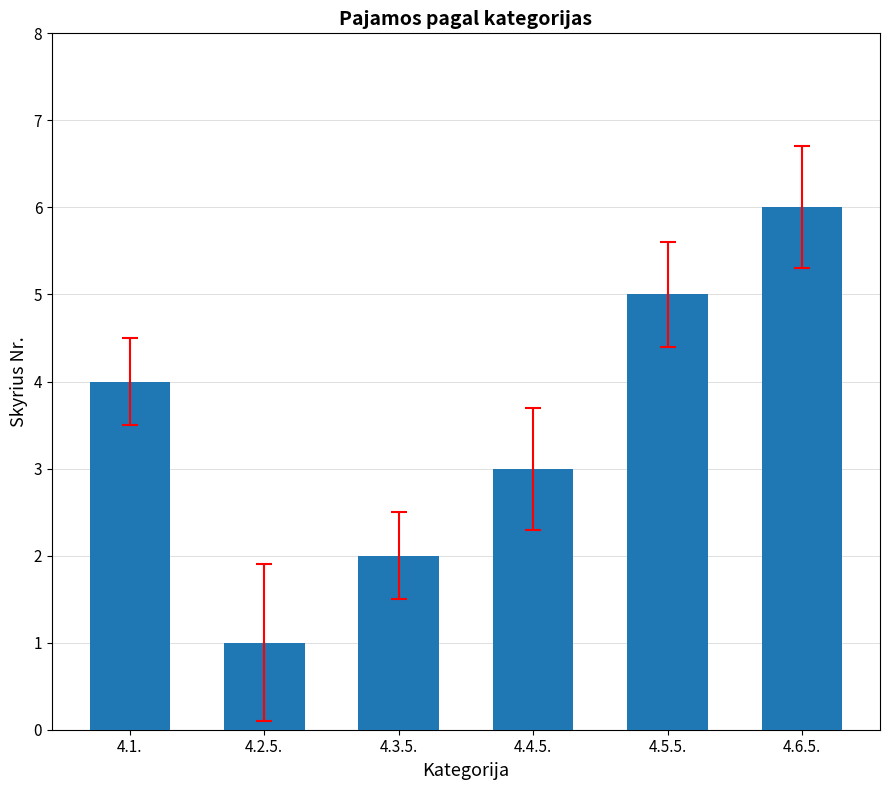

What is the average value?

4